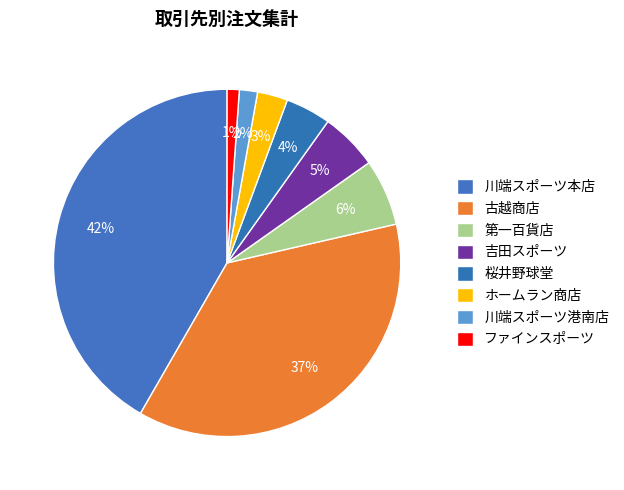

What percentage is the 桜井野球堂 slice, to the nearest percent?

4%